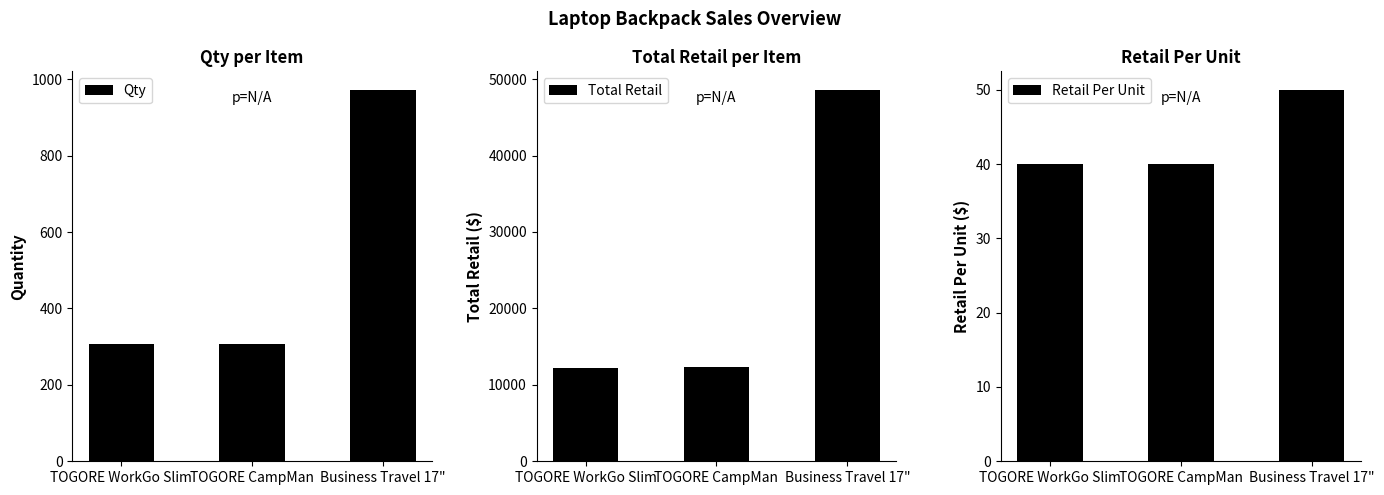

What position from the left is TOGORE WorkGo Slim?

1